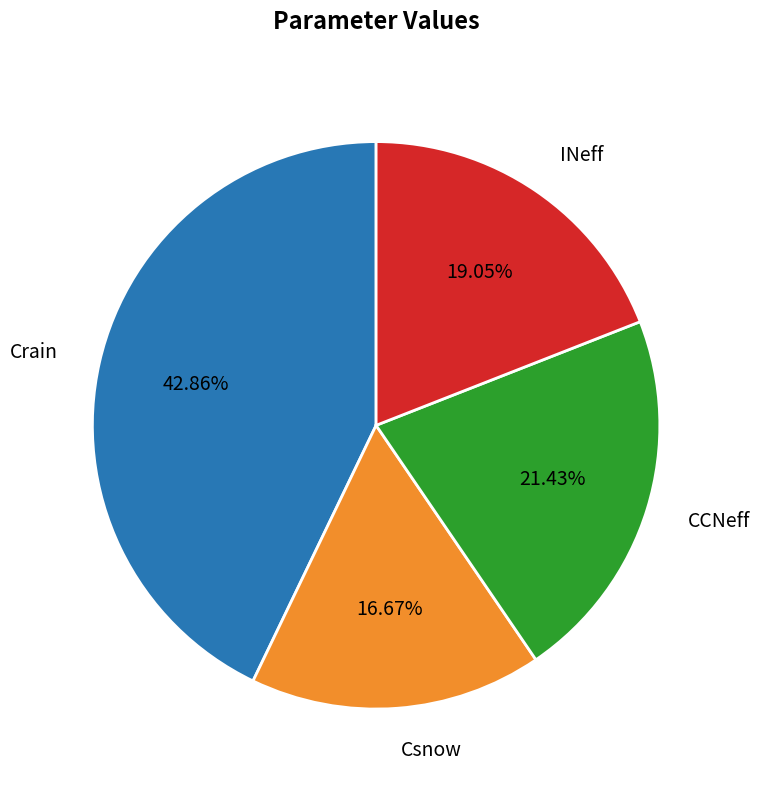

To the nearest percent, what is the average slice percentage?

25%